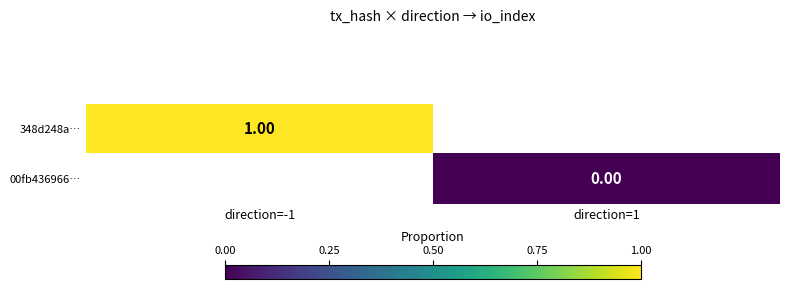

How many distinct data groups are displayed?

2